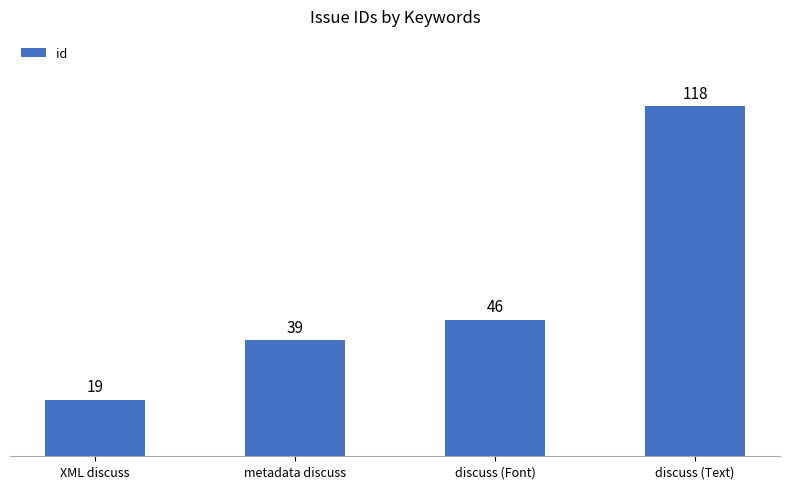

What is the change in value from XML discuss to discuss (Font)?

+27